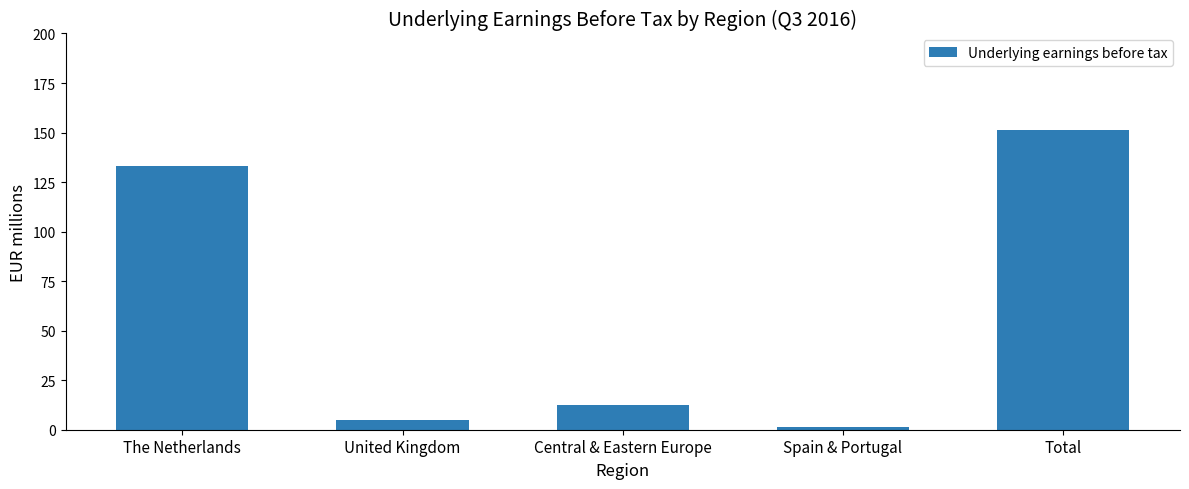

What is the change in value from United Kingdom to Central & Eastern Europe?

+7.6